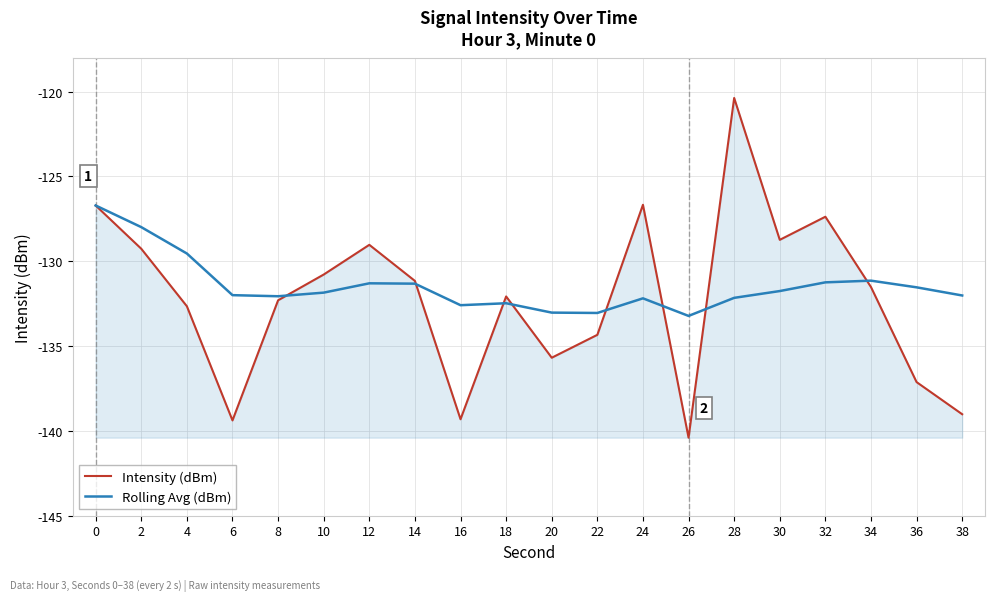

List the series in order of their peak value, highest first.

Intensity (dBm), Rolling Avg (dBm)